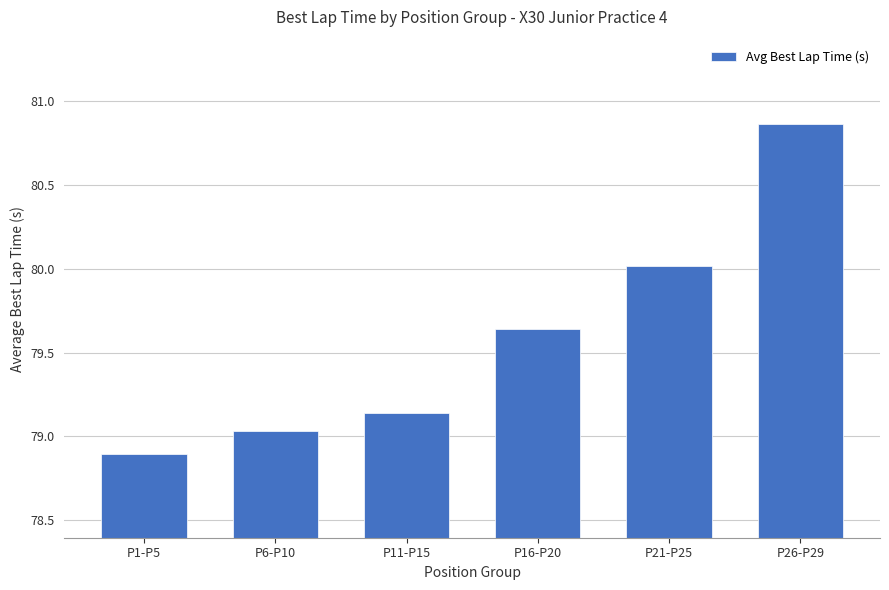

What is the sum of the values at P1-P5 and P26-P29?

159.8